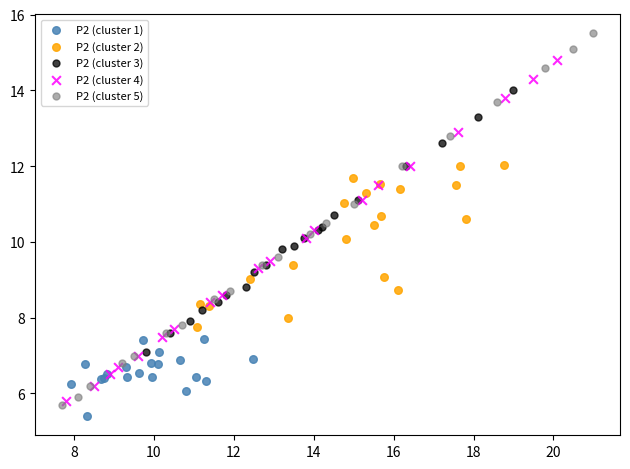

Which series has the largest Y range (max minus min)?

P2 (cluster 5)